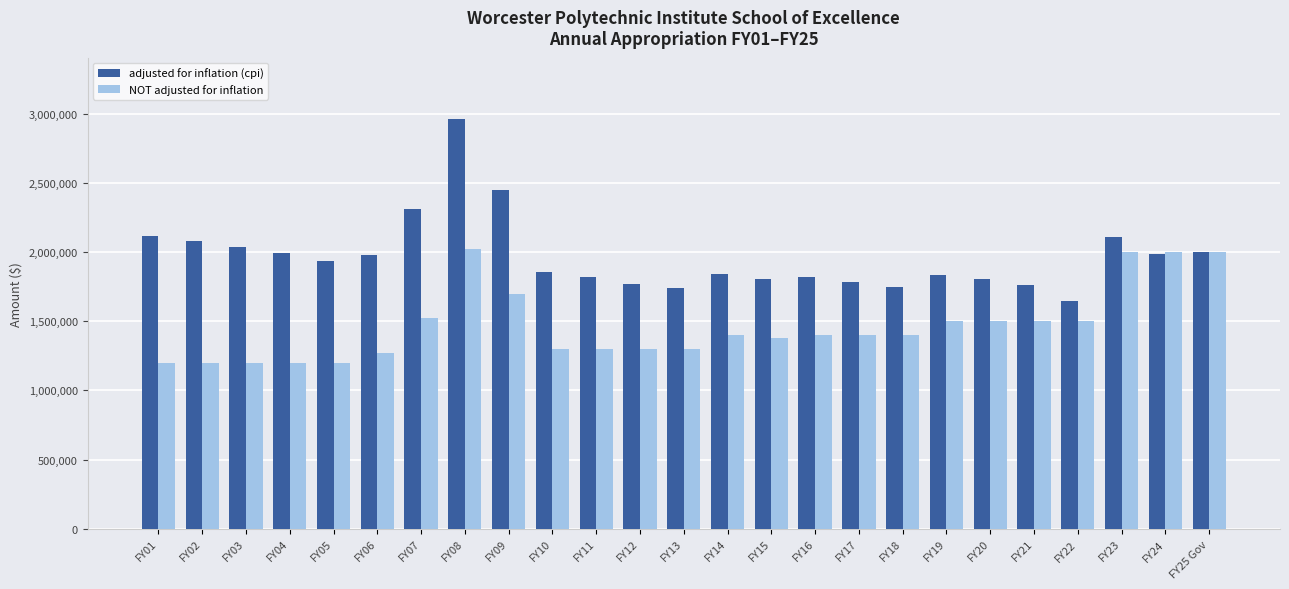

Where does the NOT adjusted for inflation series first go above 1400000?

FY07